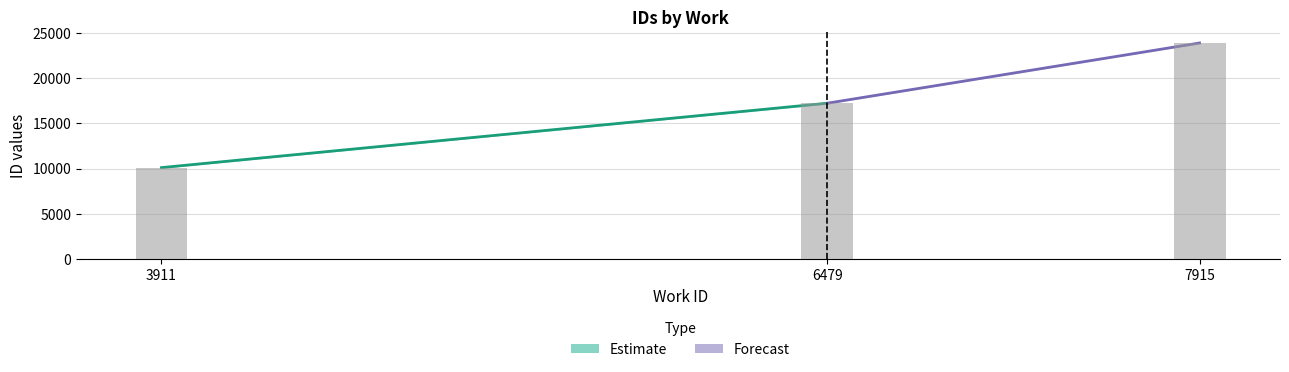

How many values are below 17240?

1